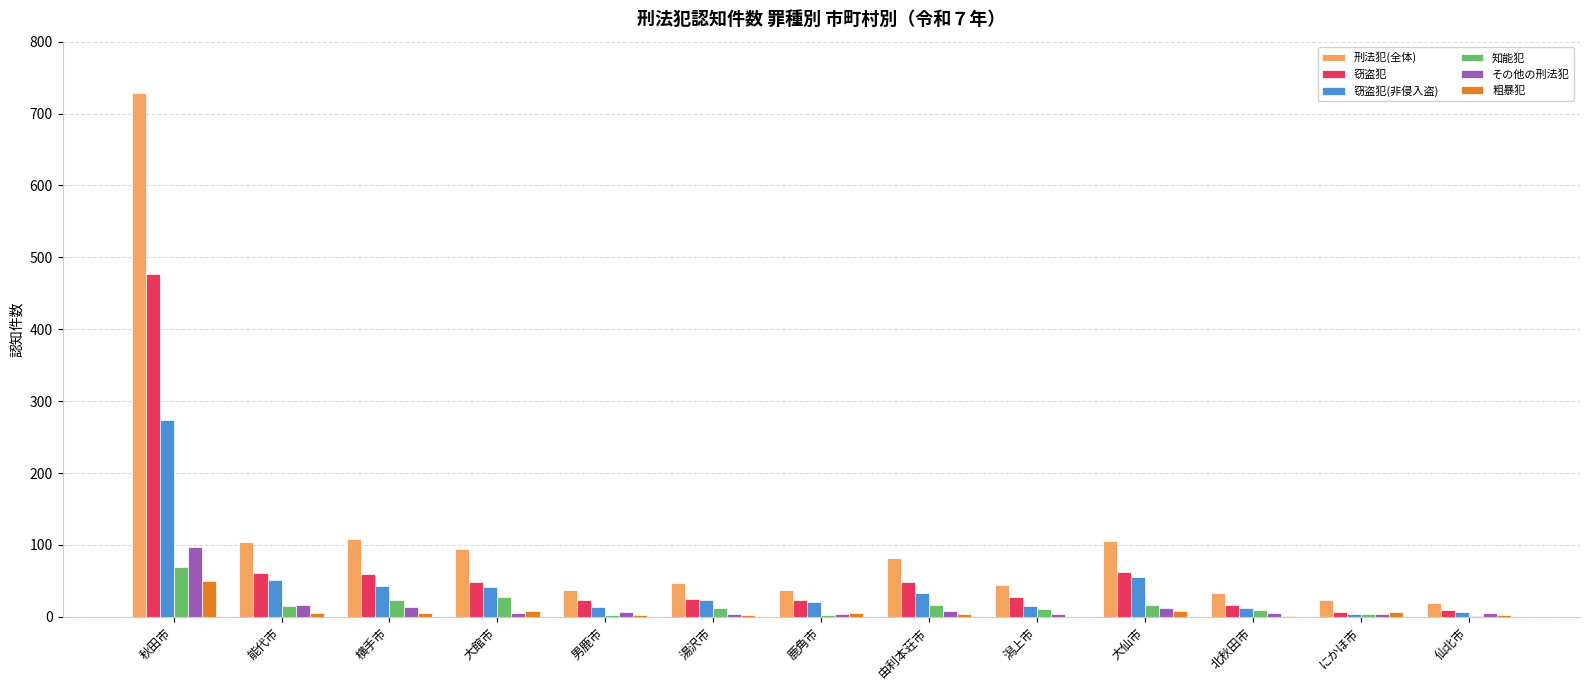

What is the highest value of the 窃盗犯(非侵入盗) series?

274